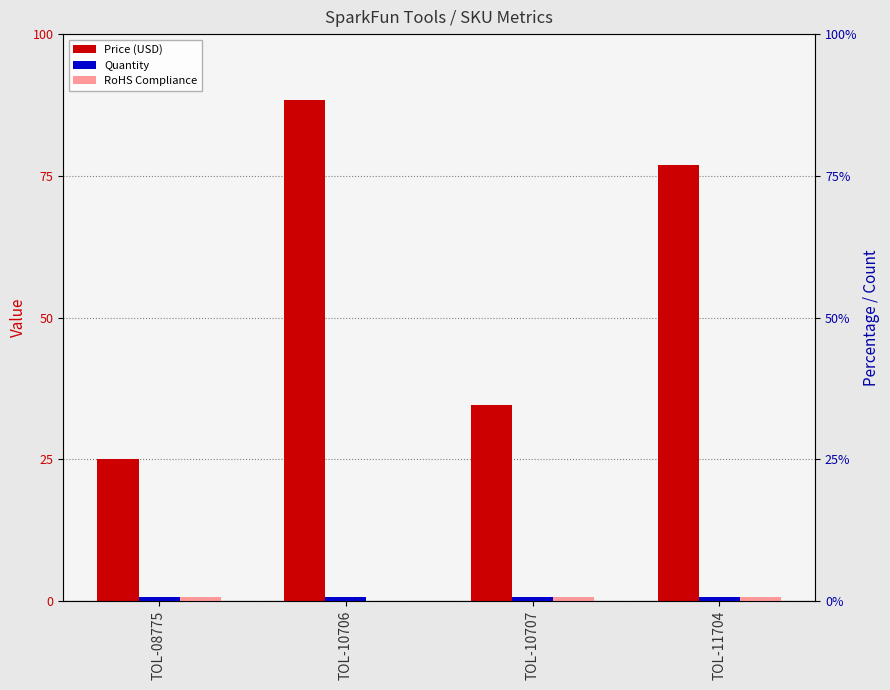

What are all the series names shown in the legend?

Price (USD), Quantity, RoHS Compliance